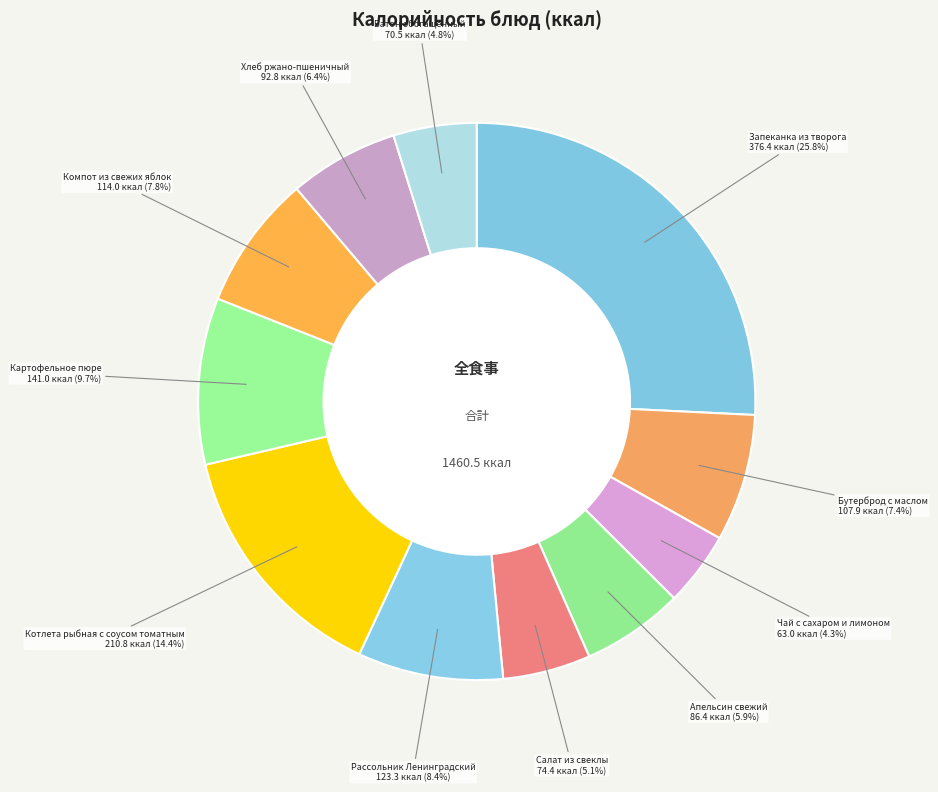

How many slices are in this pie chart?

11